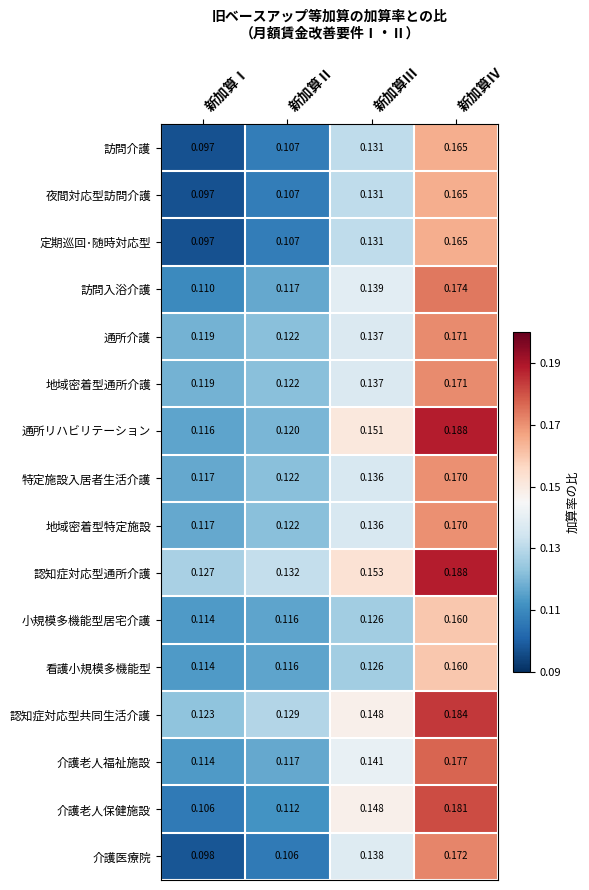

At which label is 介護老人保健施設 closest to 0?

新加算Ⅰ